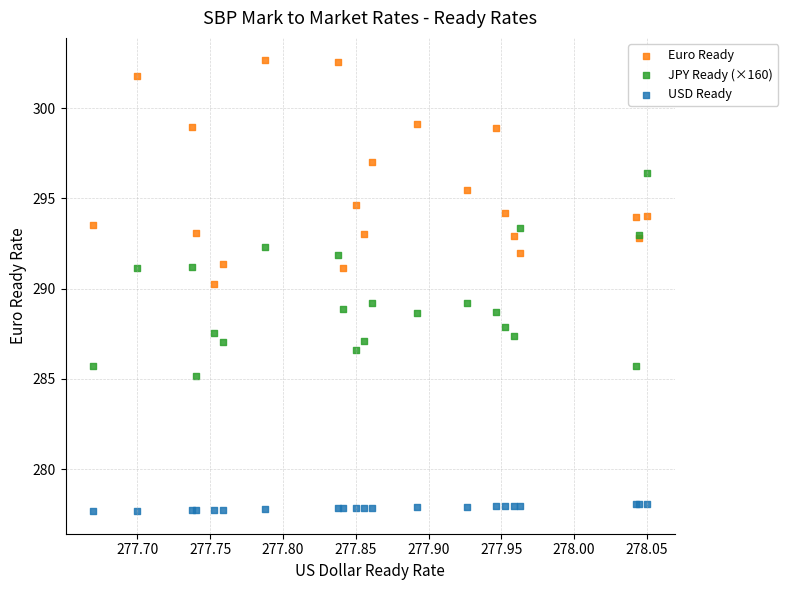

Which series reaches the minimum Y coordinate?

USD Ready